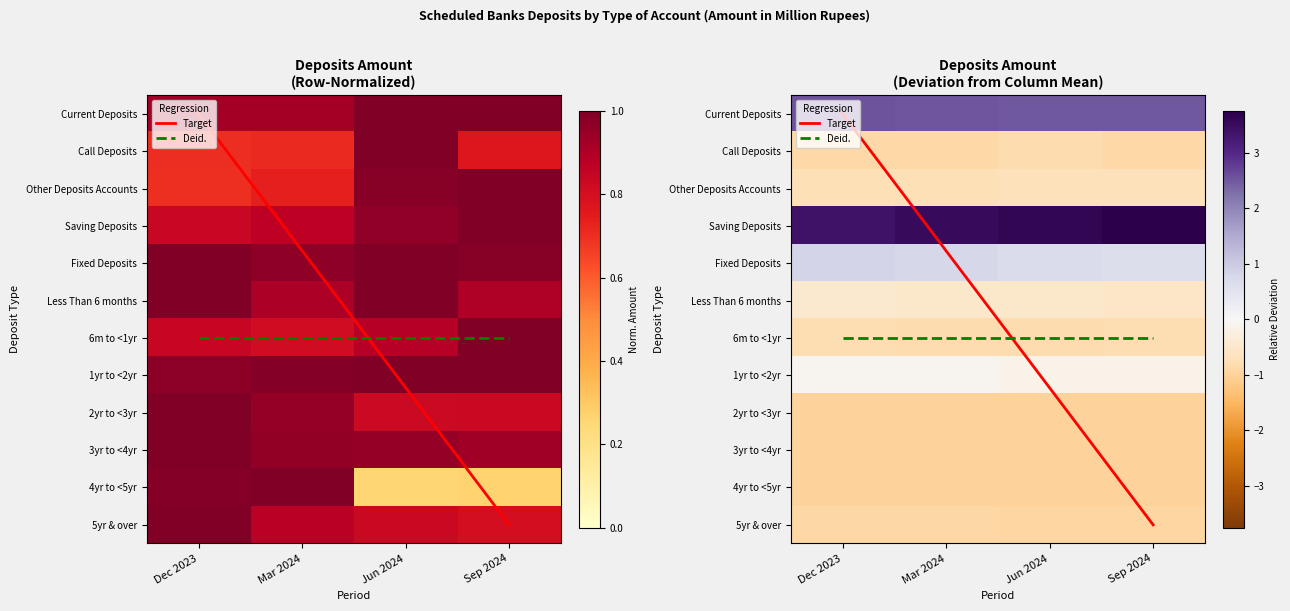

Reading left to right, what are all the values shown in this chart?

Current Deposits: 0.9	0.9	1.0	1.0
Call Deposits: 0.7	0.7	1.0	0.8
Other Deposits Accounts: 0.7	0.7	1.0	1.0
Saving Deposits: 0.8	0.9	1.0	1.0
Fixed Deposits: 1.0	1.0	1.0	1.0
Less Than 6 months: 1.0	0.9	1.0	0.9
6m to <1yr: 0.8	0.8	0.9	1.0
1yr to <2yr: 1.0	1.0	1.0	1.0
2yr to <3yr: 1.0	1.0	0.8	0.8
3yr to <4yr: 1.0	1.0	1.0	0.9
4yr to <5yr: 1.0	1.0	0.3	0.3
5yr & over: 1.0	0.9	0.8	0.8